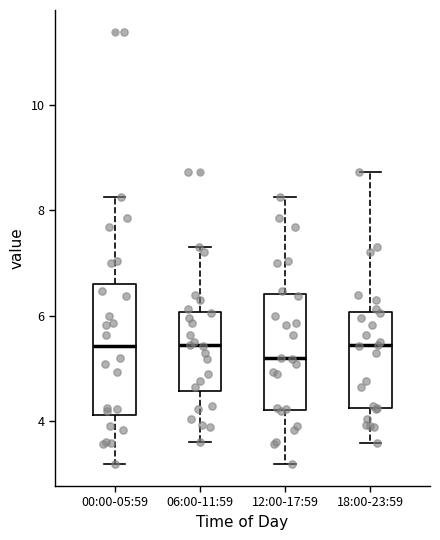

Reading left to right, read every box against the y-axis: the position of its median line, the range the box covers, and the ends of its whiskers. The values are not printed on the chart, so give them approximately, as read against the axis.

00:00-05:59: median 5.4, box 4.2 to 6.6, whiskers 3.2 to 8.2
06:00-11:59: median 5.4, box 4.6 to 6.0, whiskers 3.6 to 7.4
12:00-17:59: median 5.2, box 4.2 to 6.4, whiskers 3.2 to 8.2
18:00-23:59: median 5.4, box 4.2 to 6.0, whiskers 3.6 to 8.8